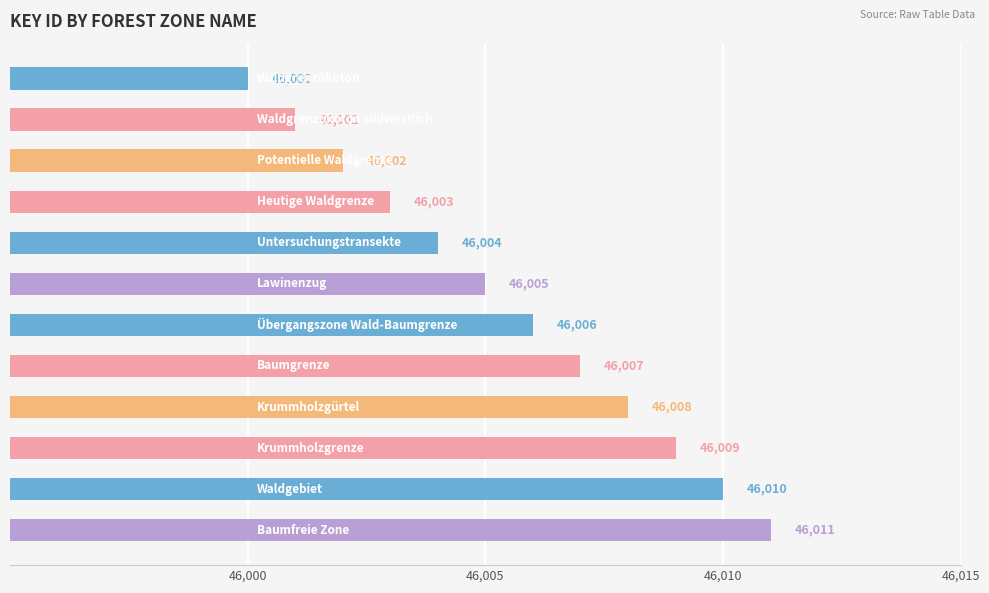

What is the value of the 3rd bar from the top?

46002